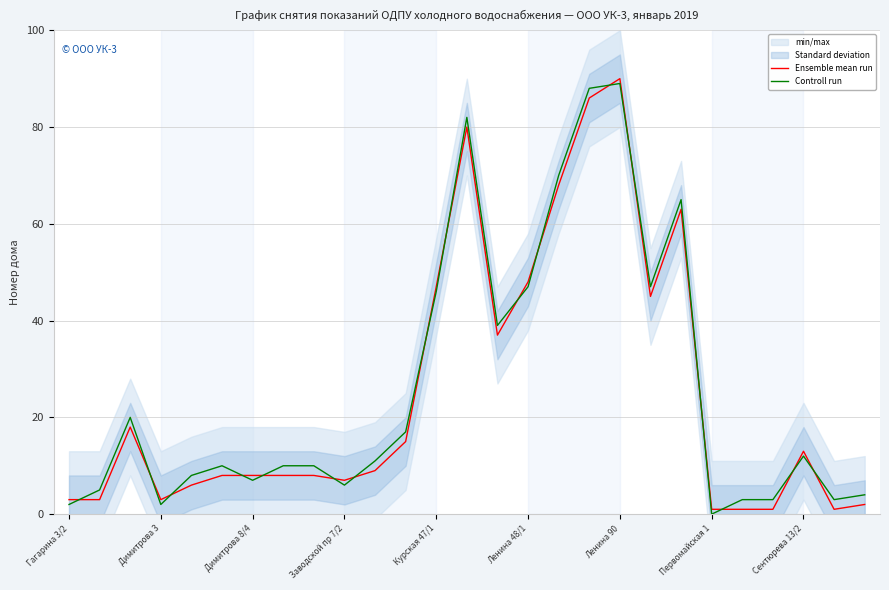

The Ensemble mean run series shows 3 at Димитрова 3. True or false?

True